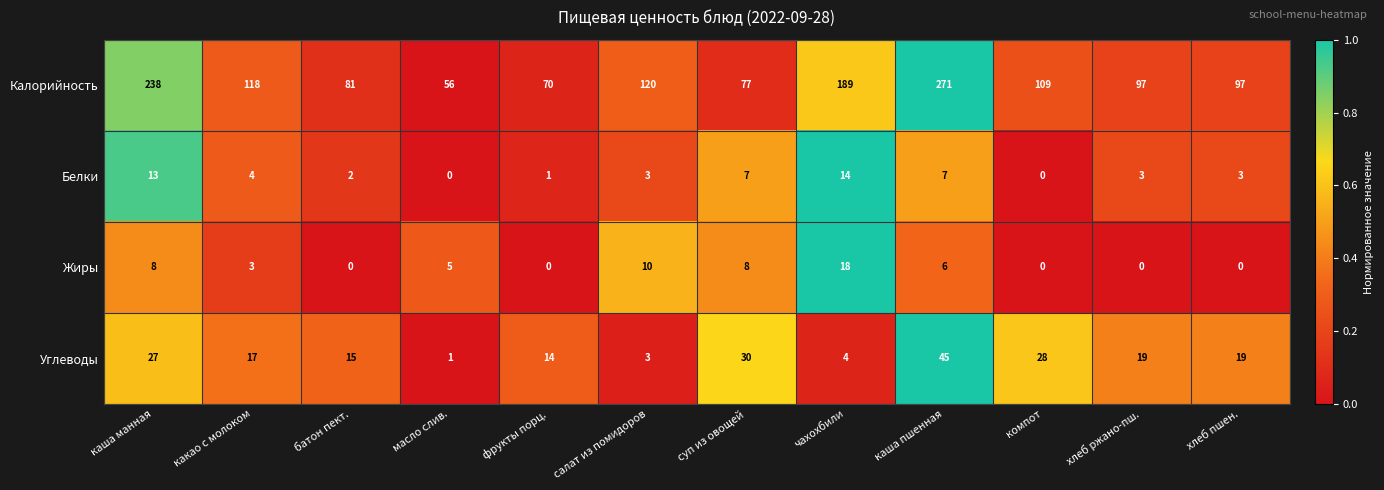

The Жиры series shows 12 at суп из овощей. True or false?

False